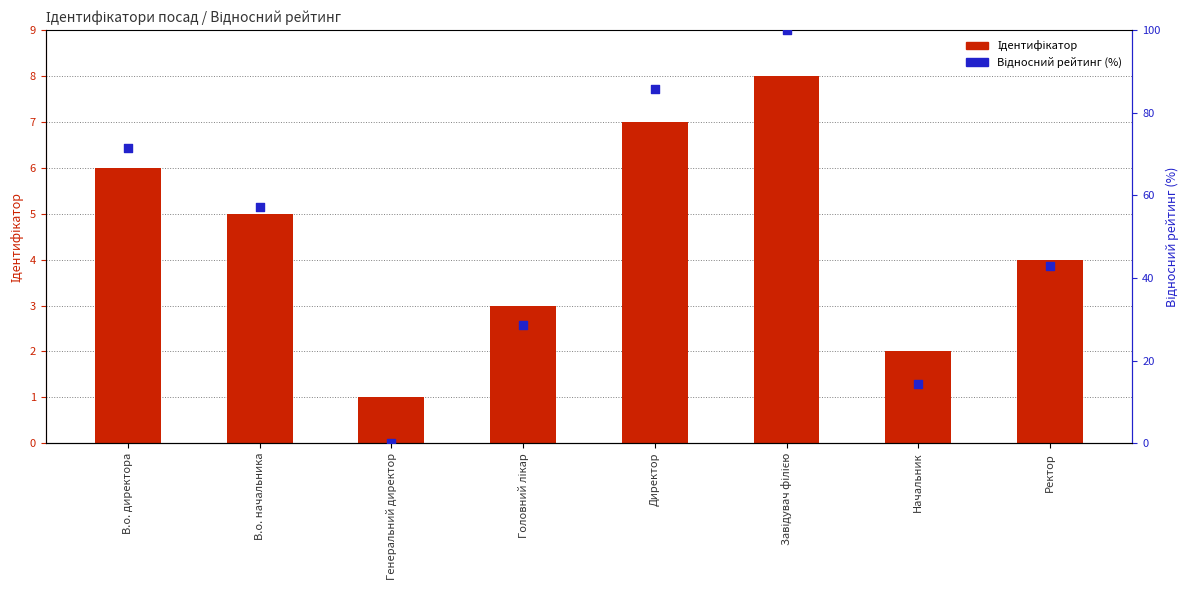

At which category is the sum across all series the highest?

Завідувач філією